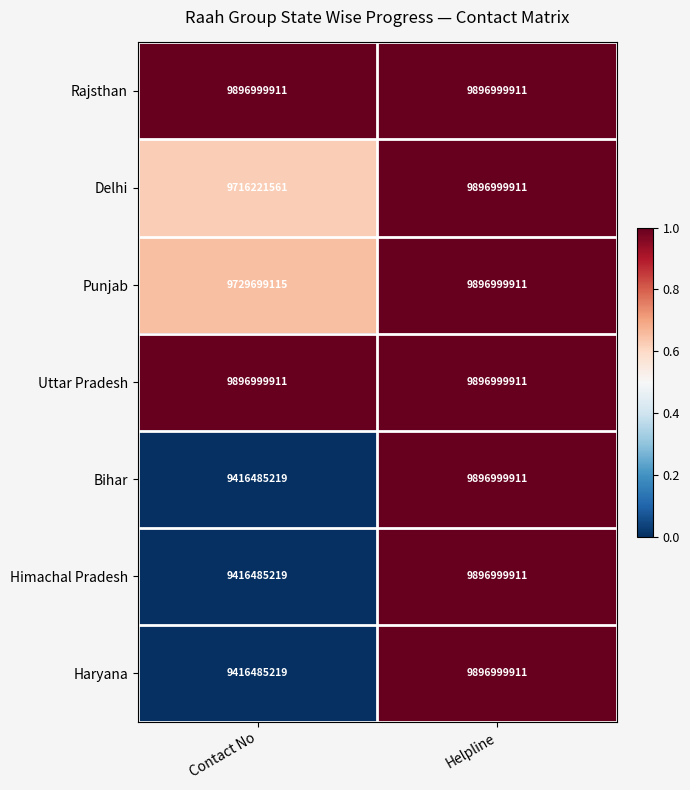

How many data points does each series have?

2